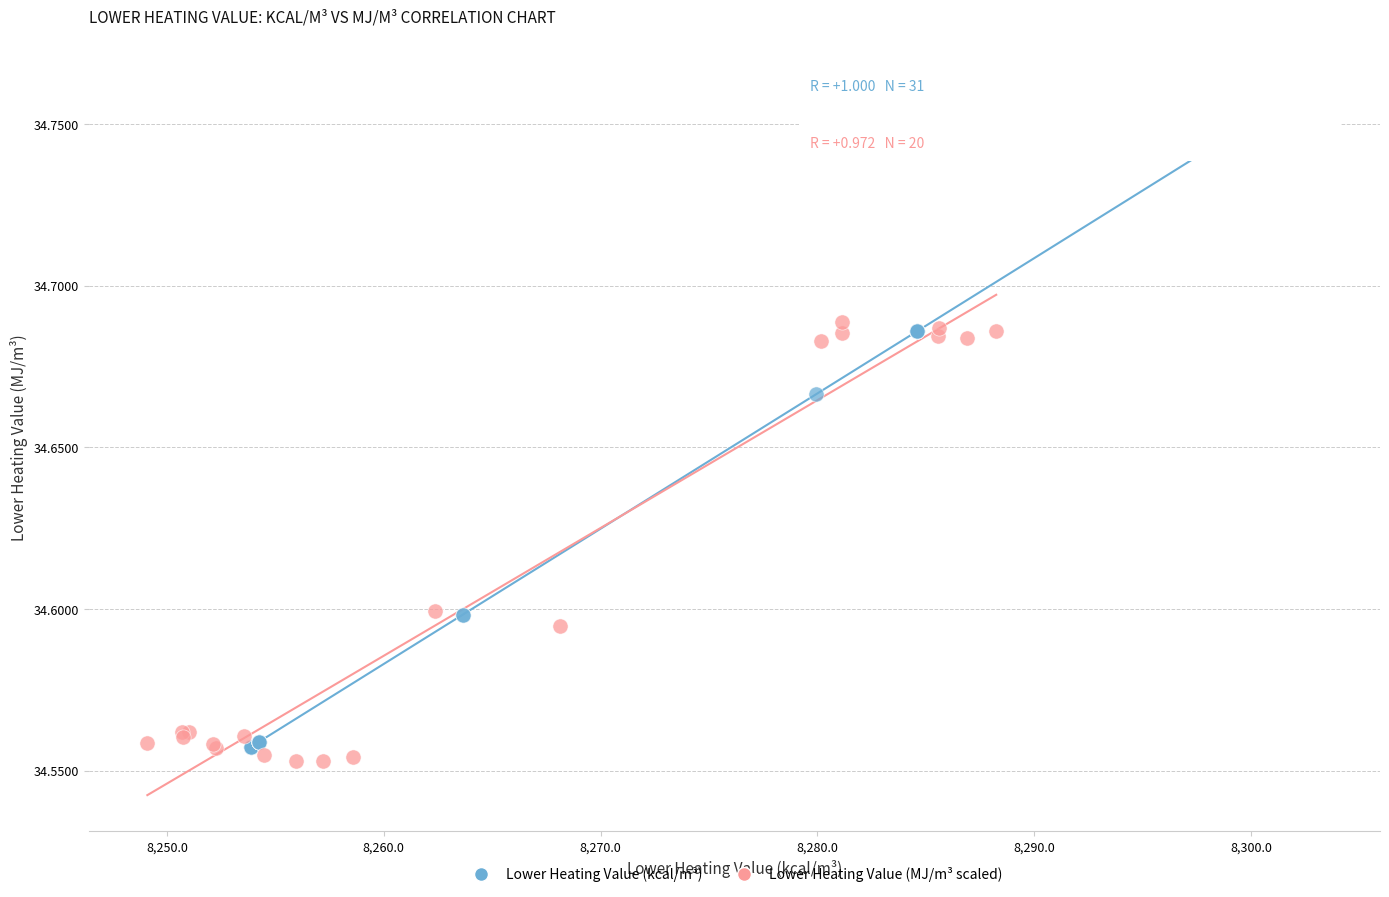

Which series has the largest Y range (max minus min)?

Lower Heating Value (kcal/m³)